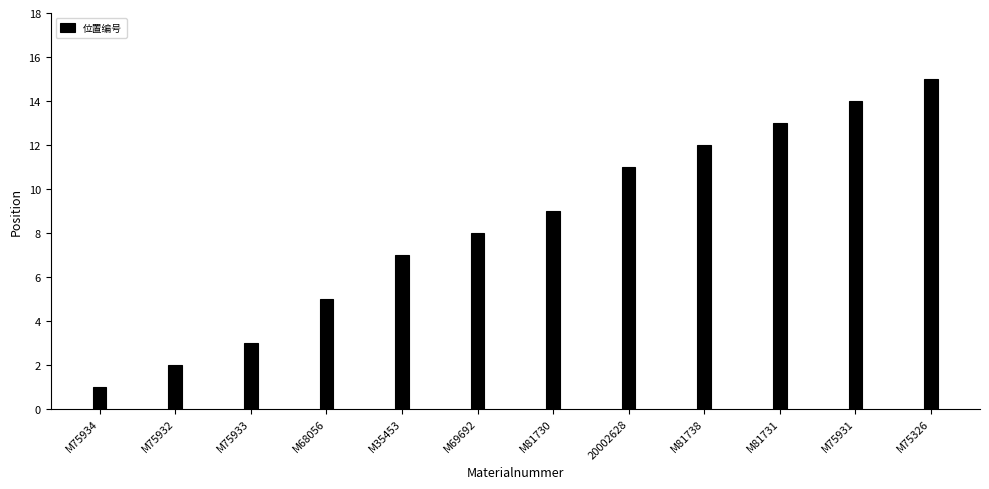

What is the sum of all values?

100